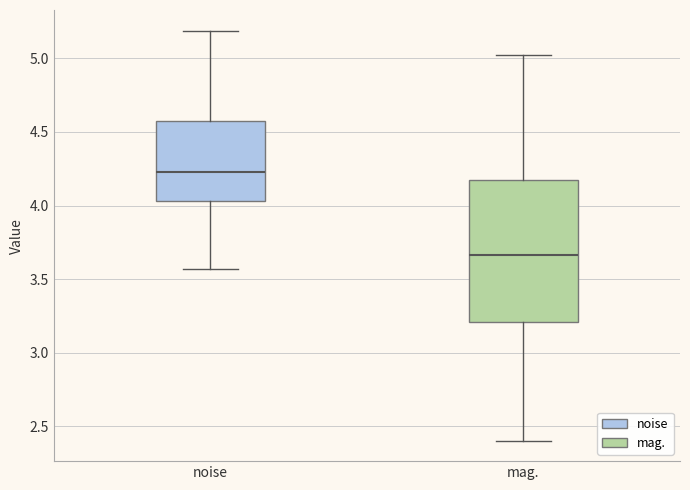

Which box has the highest median line?

noise